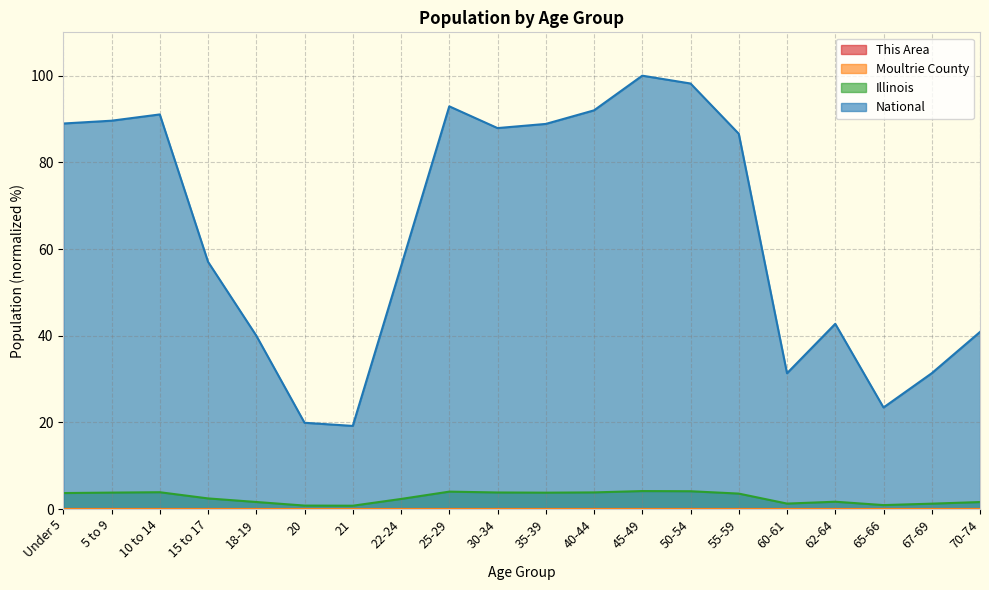

Rank the series by their maximum value, from lowest to highest.

This Area, Moultrie County, Illinois, National